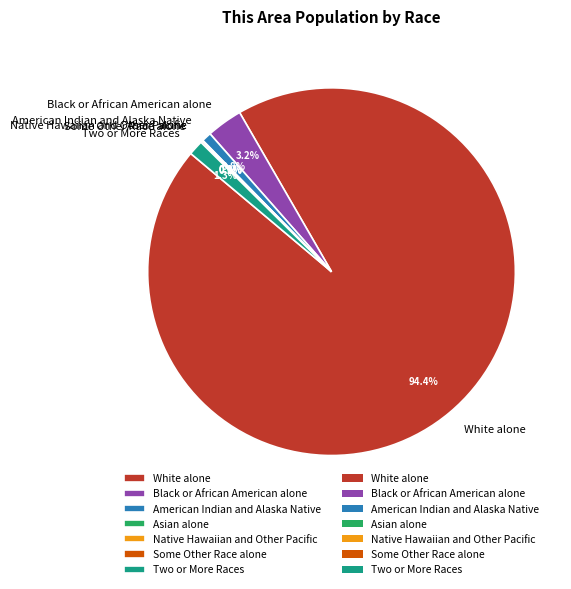

Which slice represents more than half of the pie?

White alone